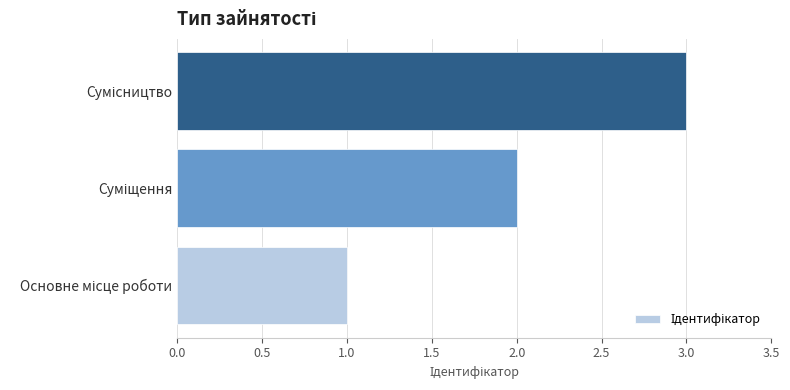

What is the smallest value displayed?

1